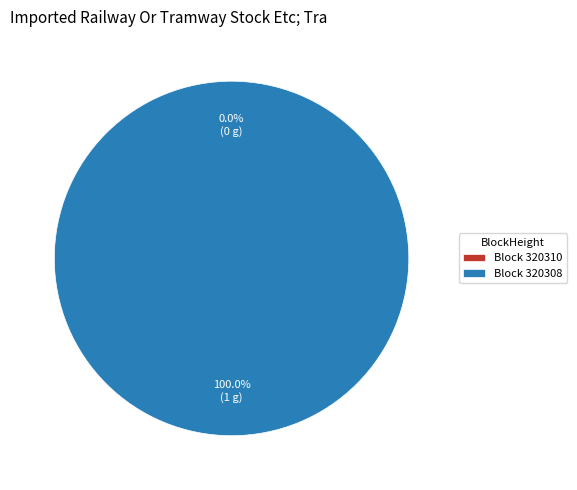

To the nearest percent, what is the difference between the largest and smallest slice percentages?

100%